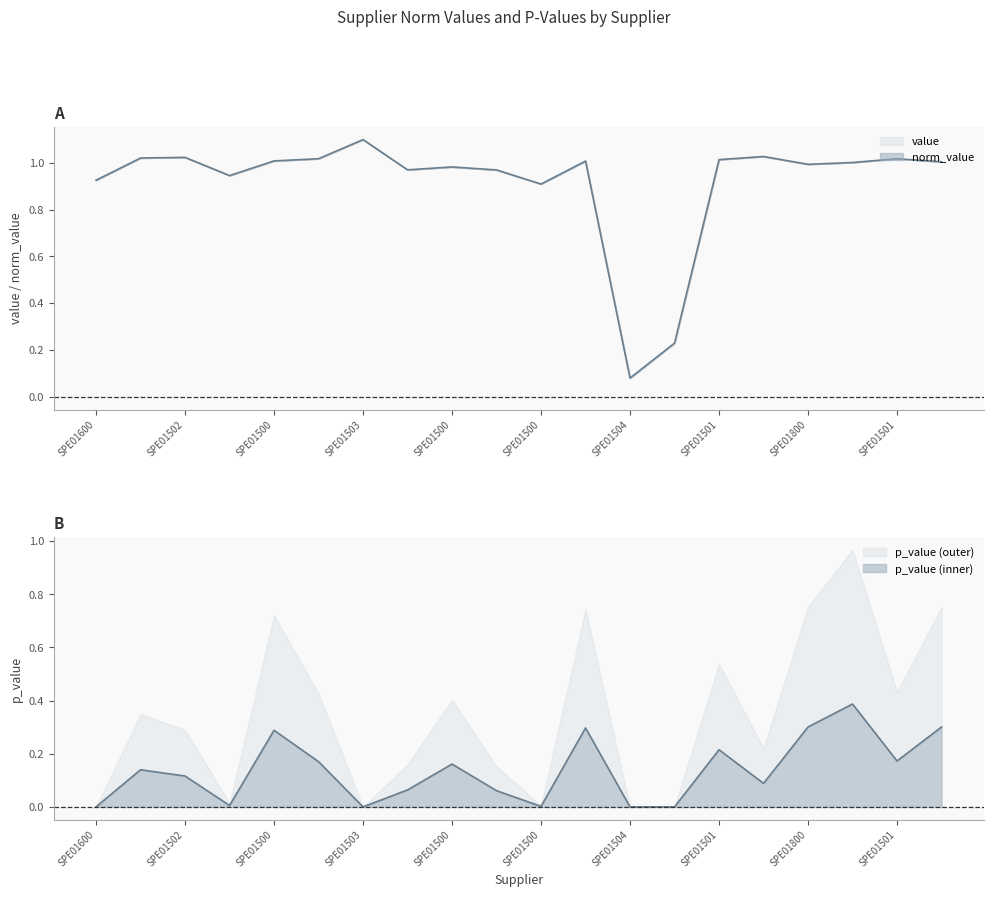

Which has a higher value, SPE01500672 or SPE01502108?

SPE01500672